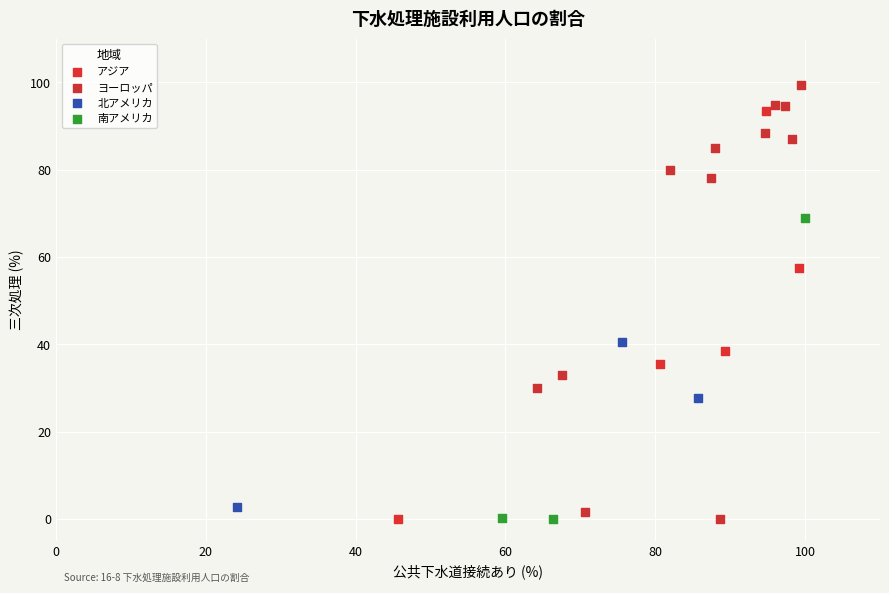

Which series contains the highest Y value?

ヨーロッパ